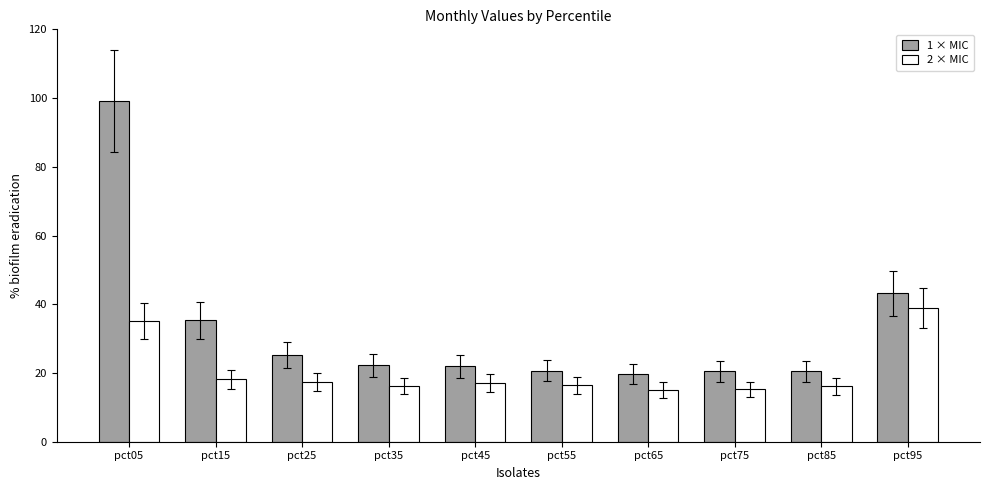

At which label is 1 × MIC closest to 59?

pct95